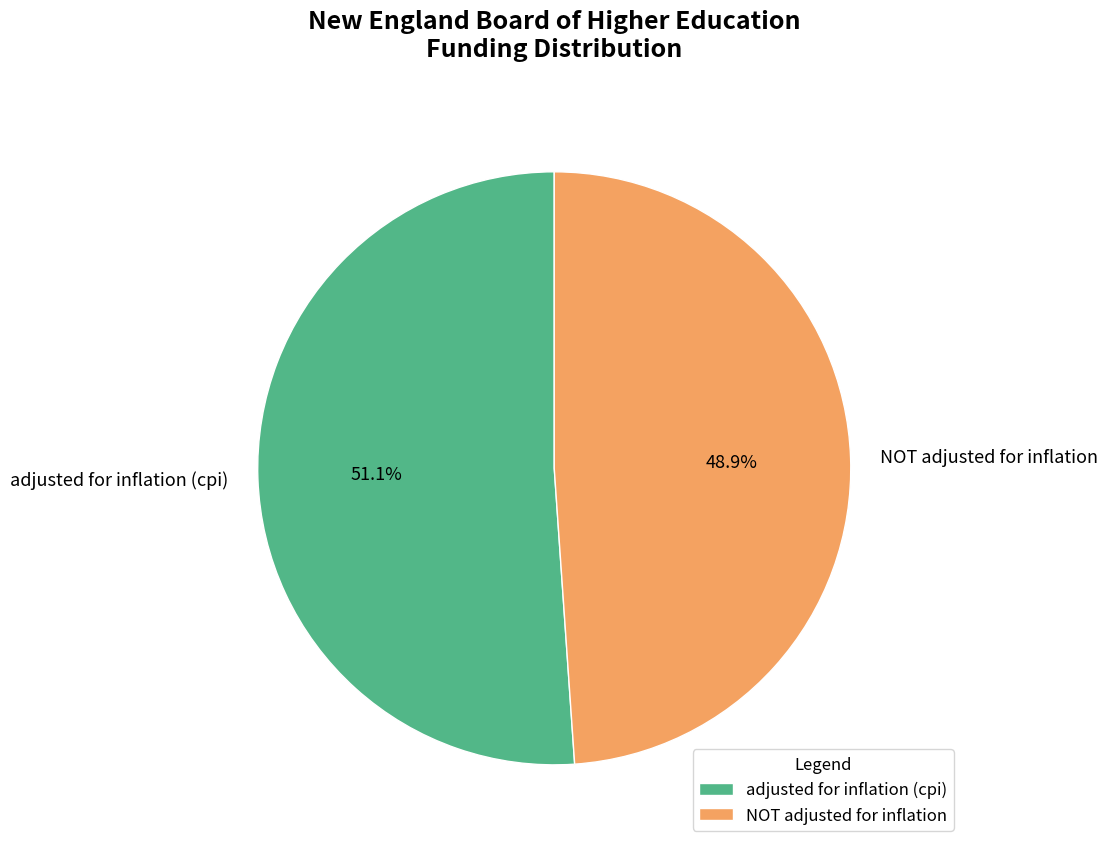

Combined, what portion of the pie is adjusted for inflation (cpi) and NOT adjusted for inflation?

100.0%